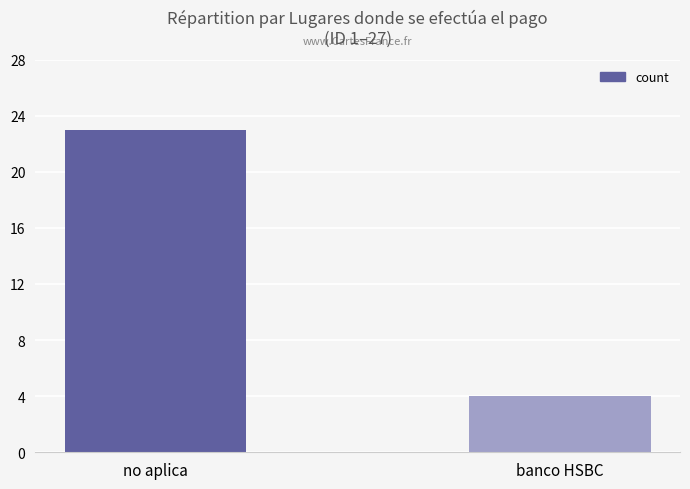

At which label is the value closest to 13?

banco HSBC